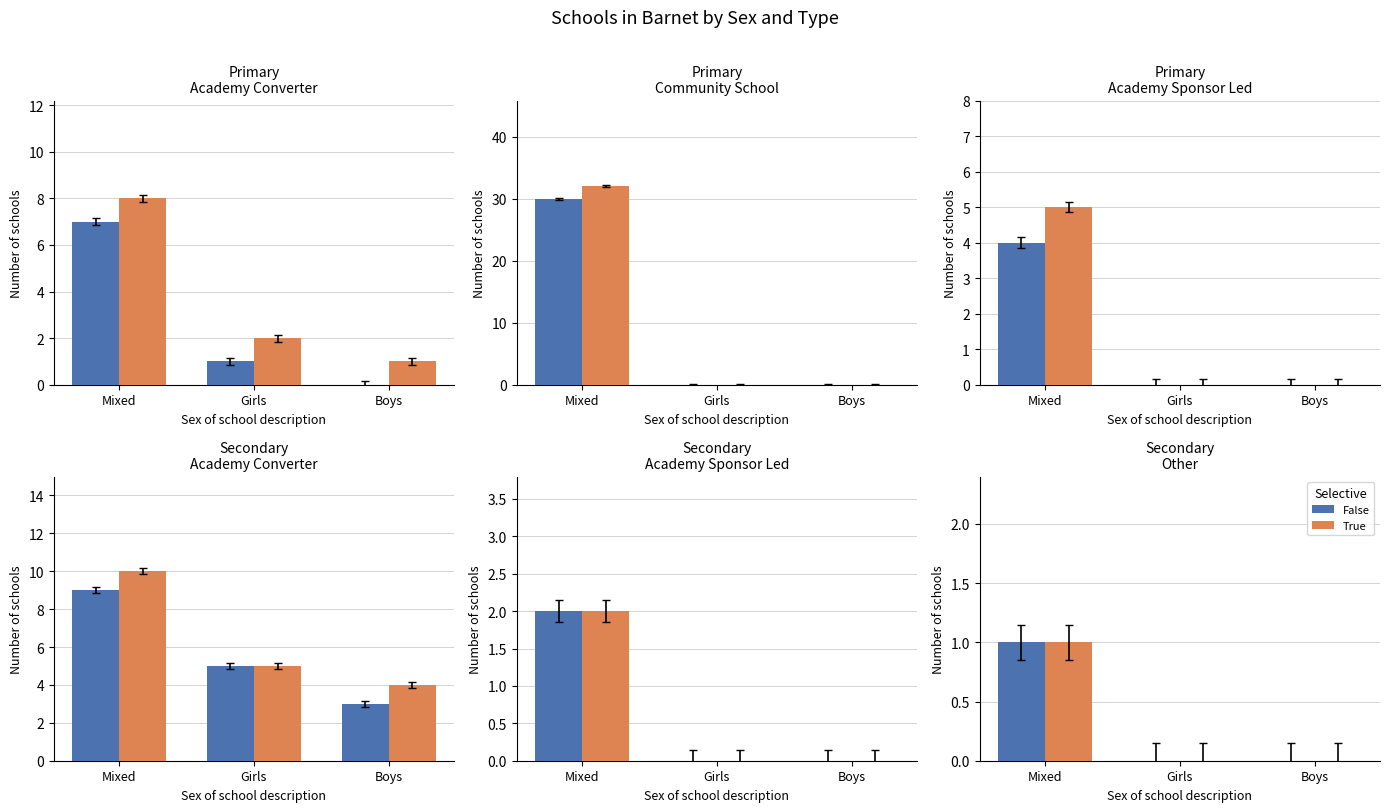

What is the sum of the False values at Boys and Mixed?

1